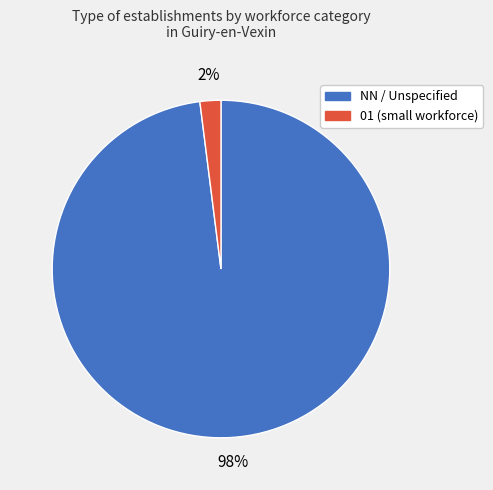

To the nearest percent, what is the difference between the largest and smallest slice percentages?

96%